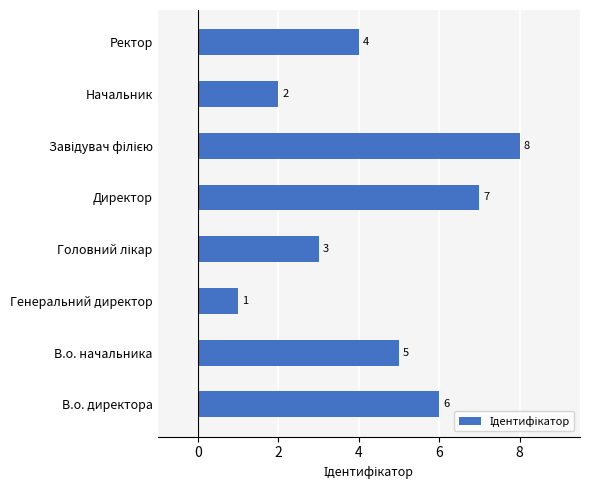

What is the maximum value shown in the chart?

8